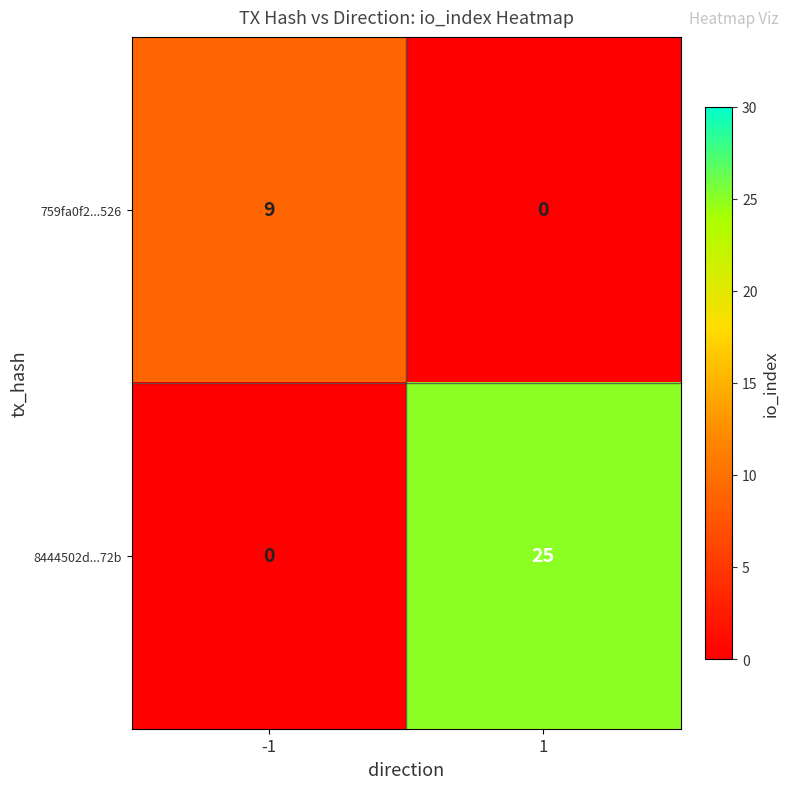

What is the difference between the highest and lowest values at -1?

9